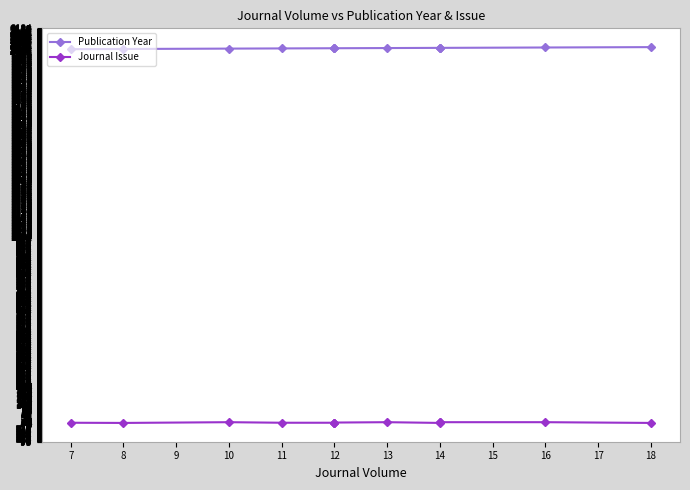

Is it true that Journal Issue equals 2 at 14?

True